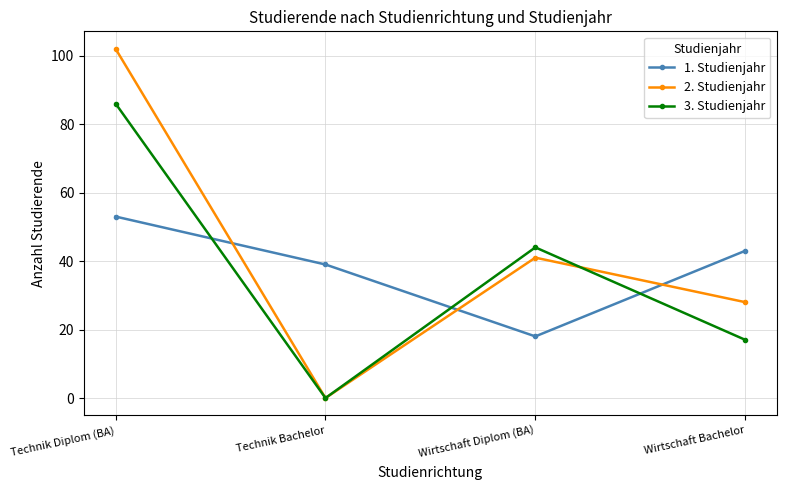

What is the difference between the 1. Studienjahr values at Technik Diplom (BA) and Technik Bachelor?

14